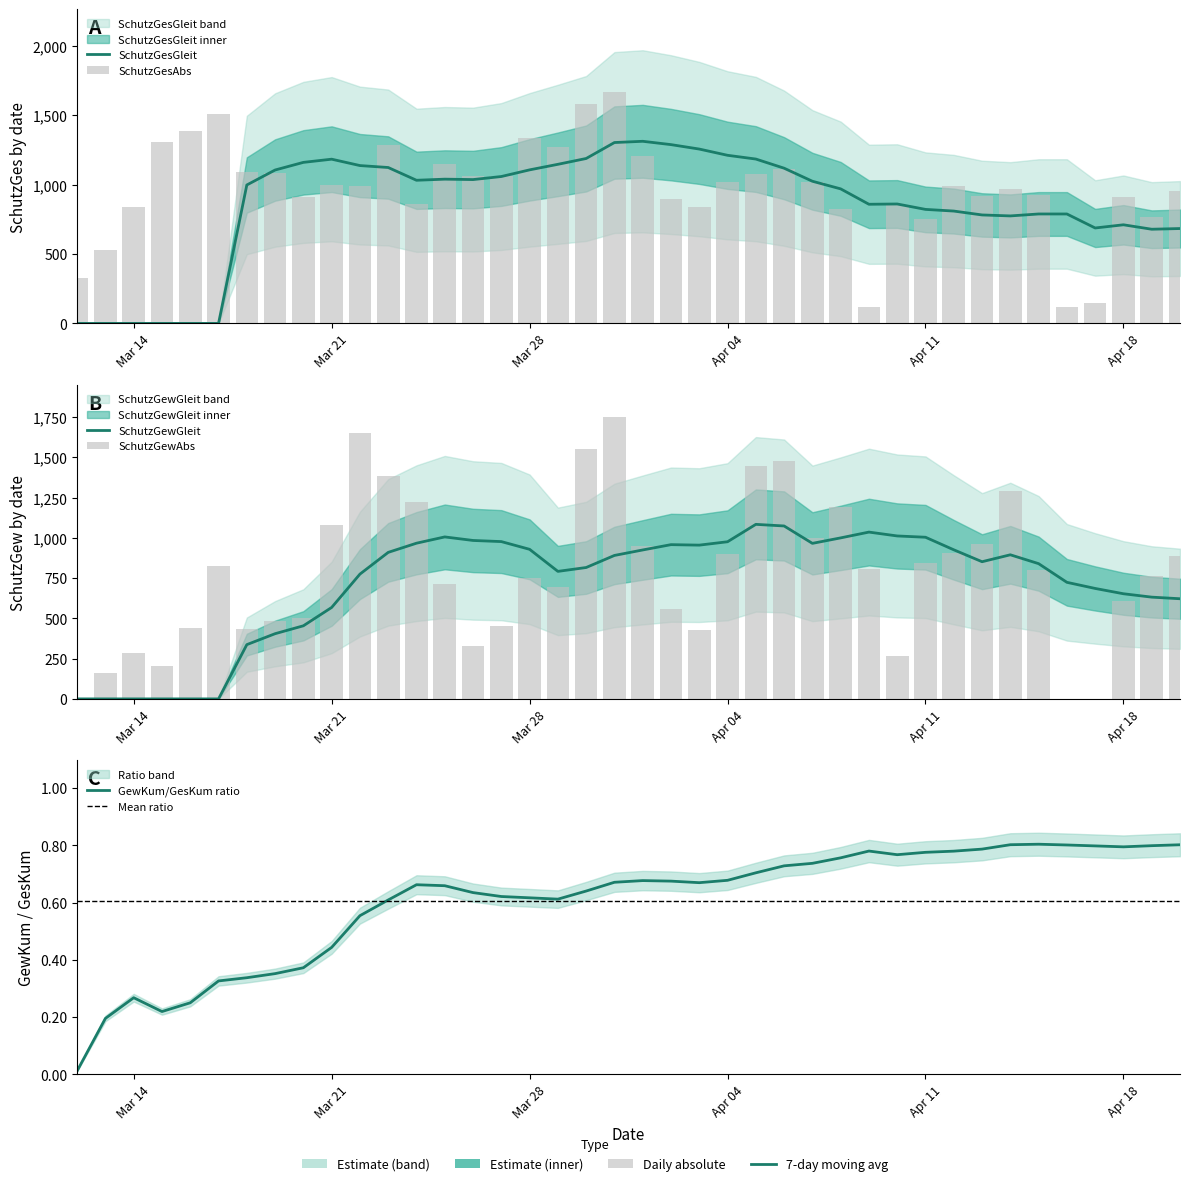

At how many categories does at least one series exceed 1104?

22